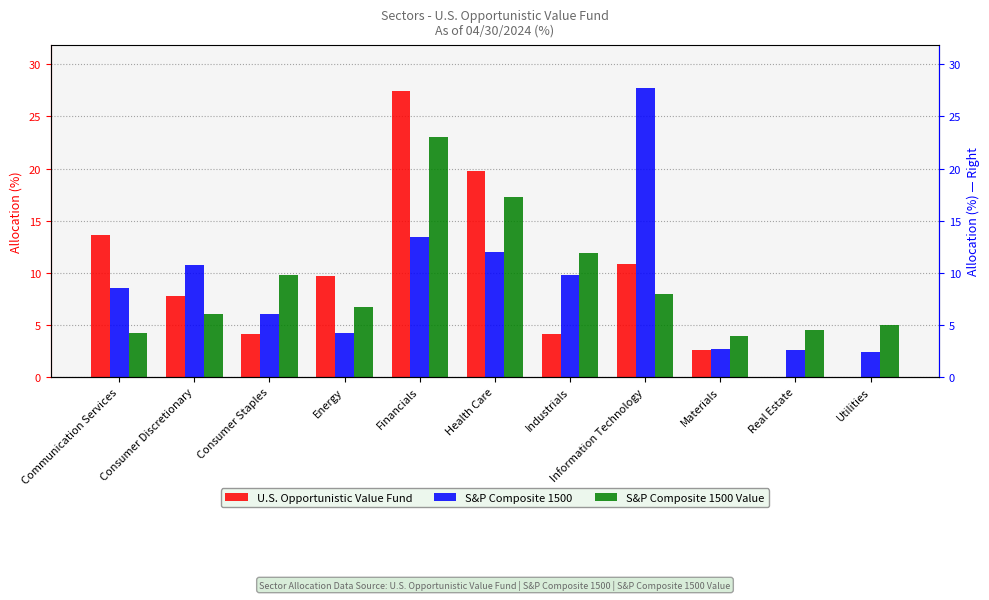

Which series has the largest total across all categories?

S&P Composite 1500 Value